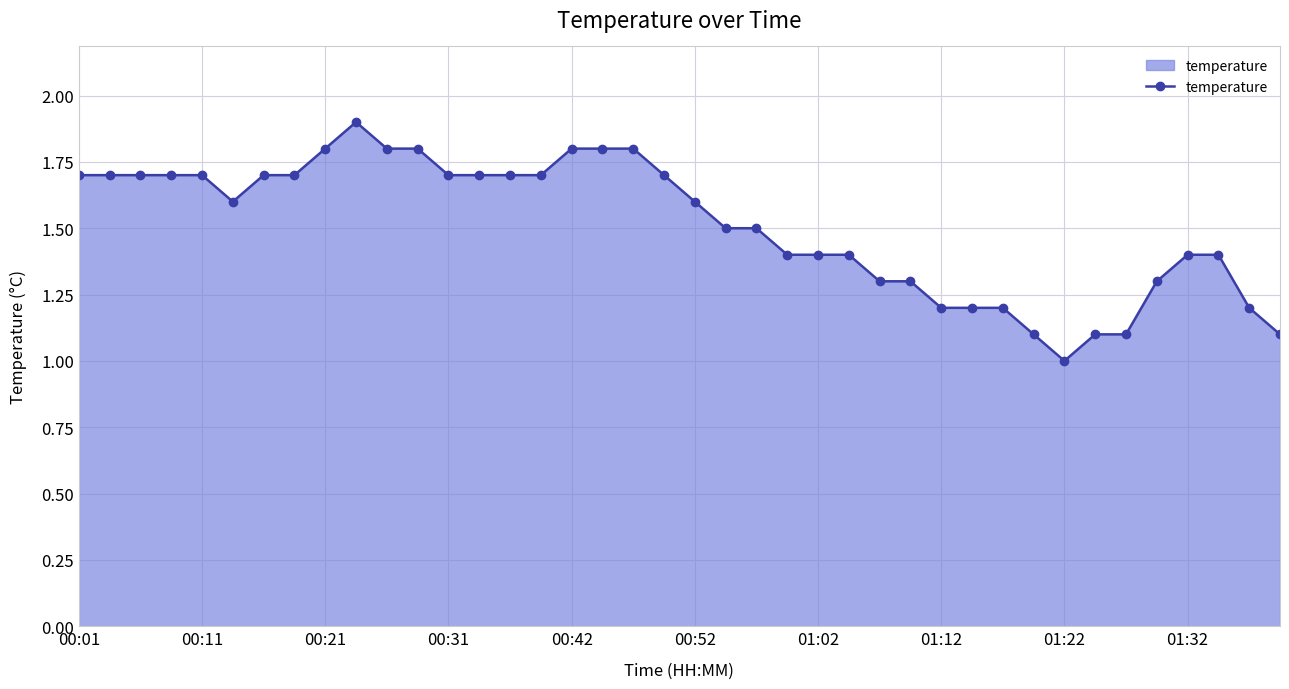

True or false: there are more than 0 points higher than both neighbors.

True